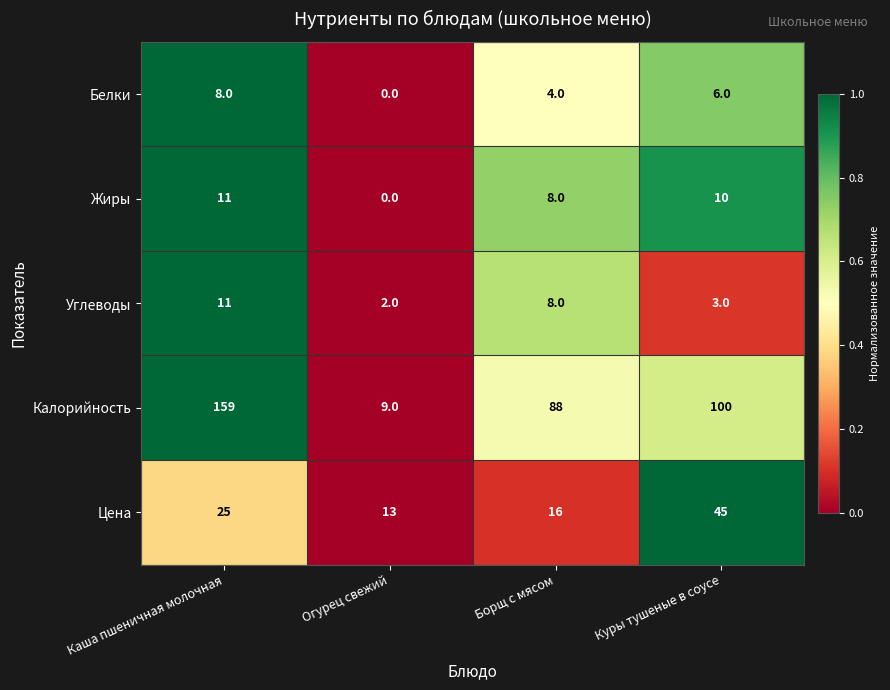

Which label corresponds to the smallest value in the chart?

Огурец свежий